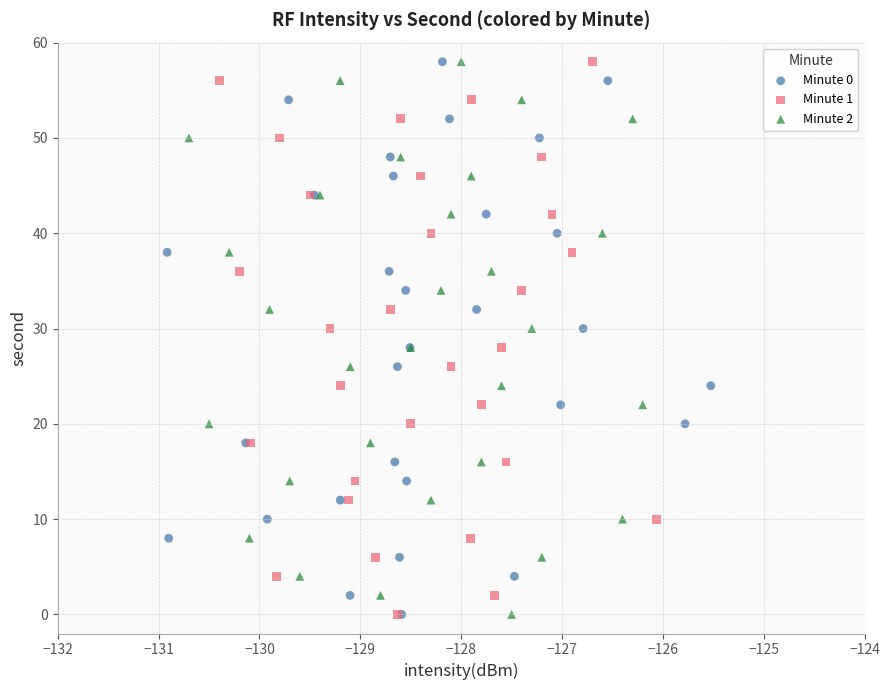

What are all the series names shown in the legend?

Minute 0, Minute 1, Minute 2